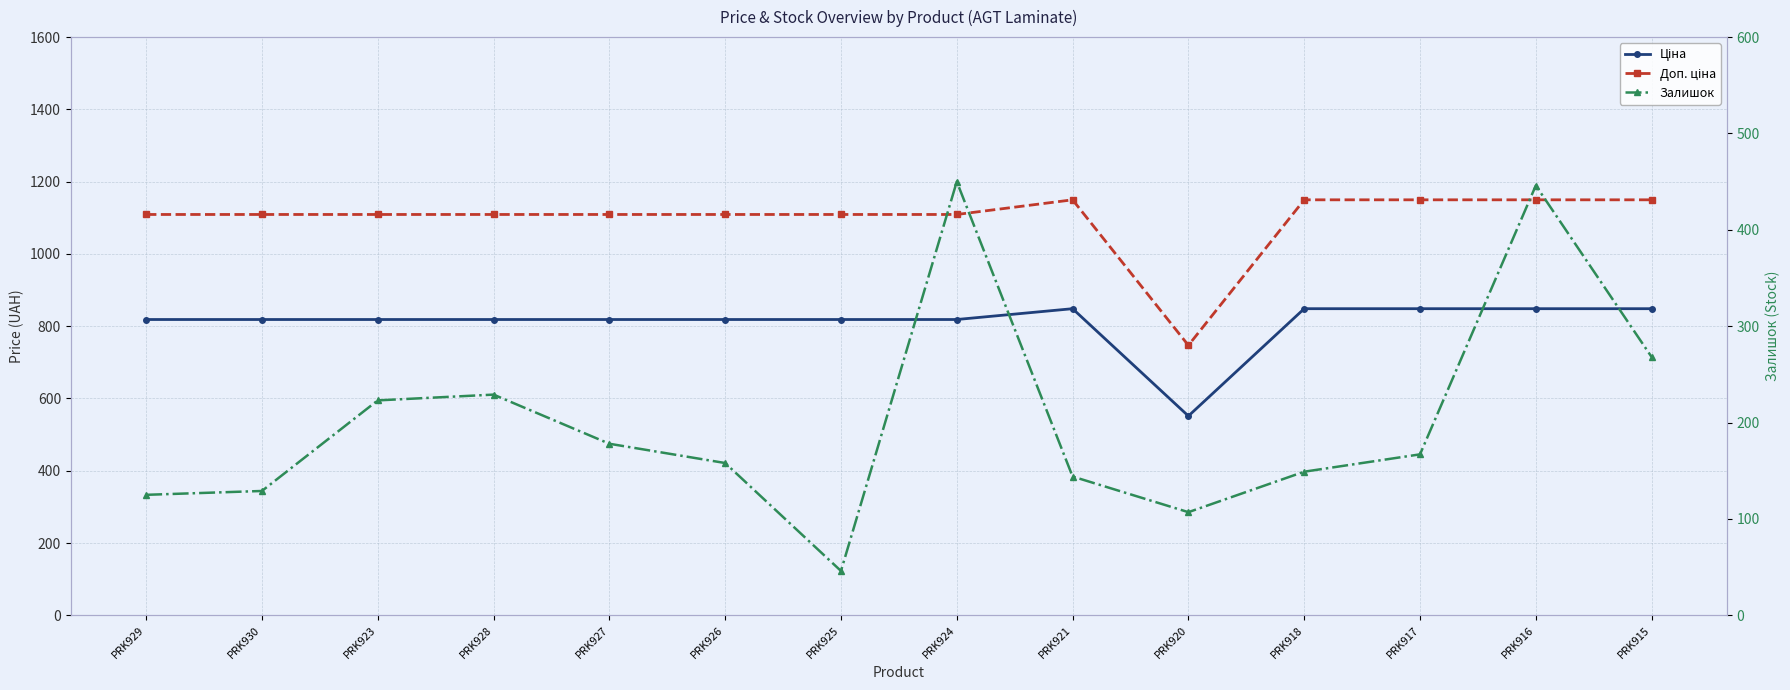

True or false: Залишок and Ціна cross at least once.

False